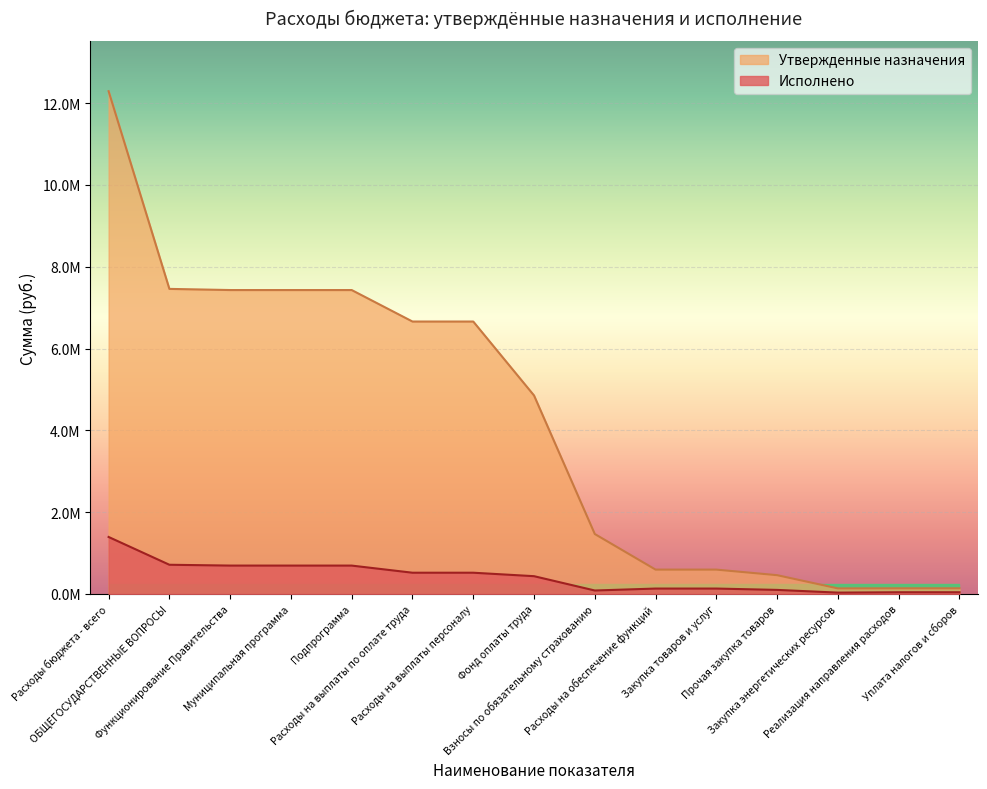

What is the label of the 15th point from the right?

Расходы бюджета - всего